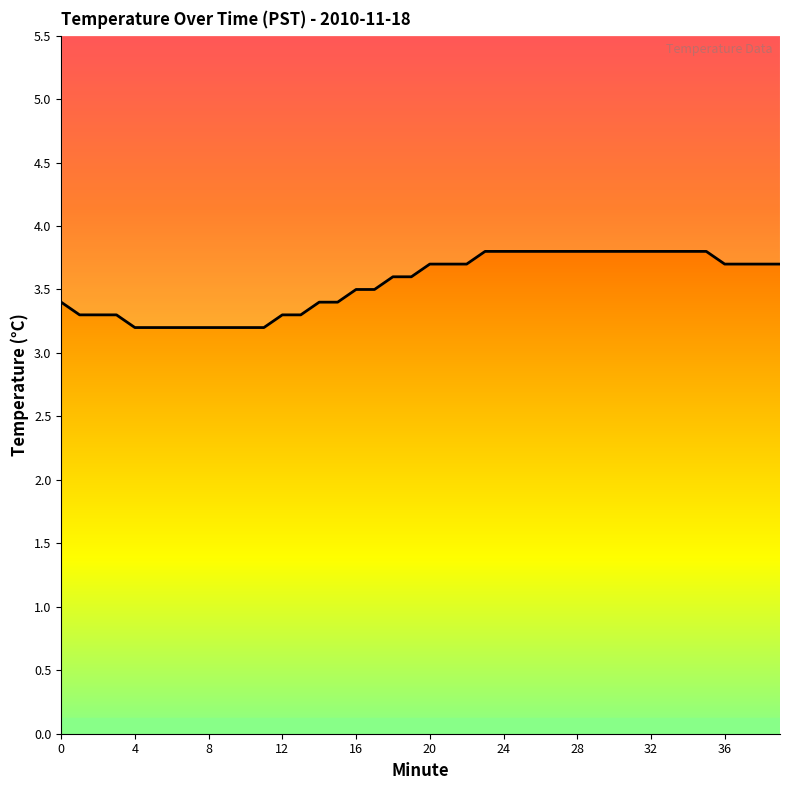

How many values are between 3 and 4?

40